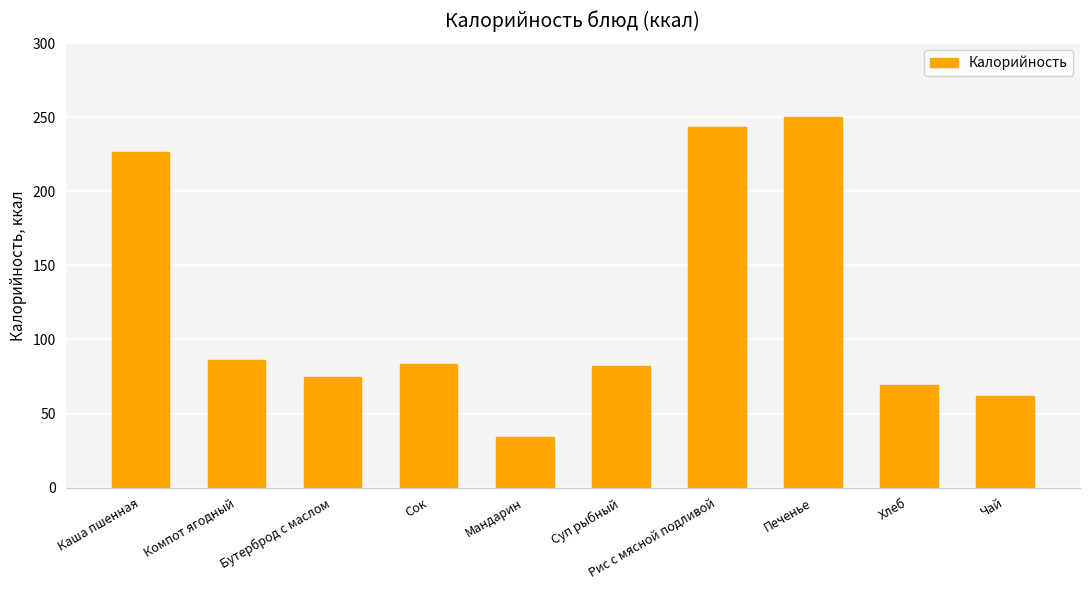

Reading left to right, list all the values displayed in this chart.

226.8	86.0	74.8	83.2	34.2	81.8	243.8	250.2	69.0	62.0